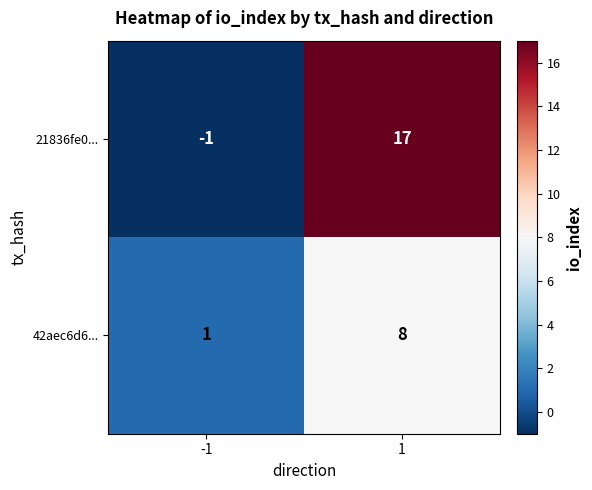

Which series changed the most between -1 and 1?

21836fe0...